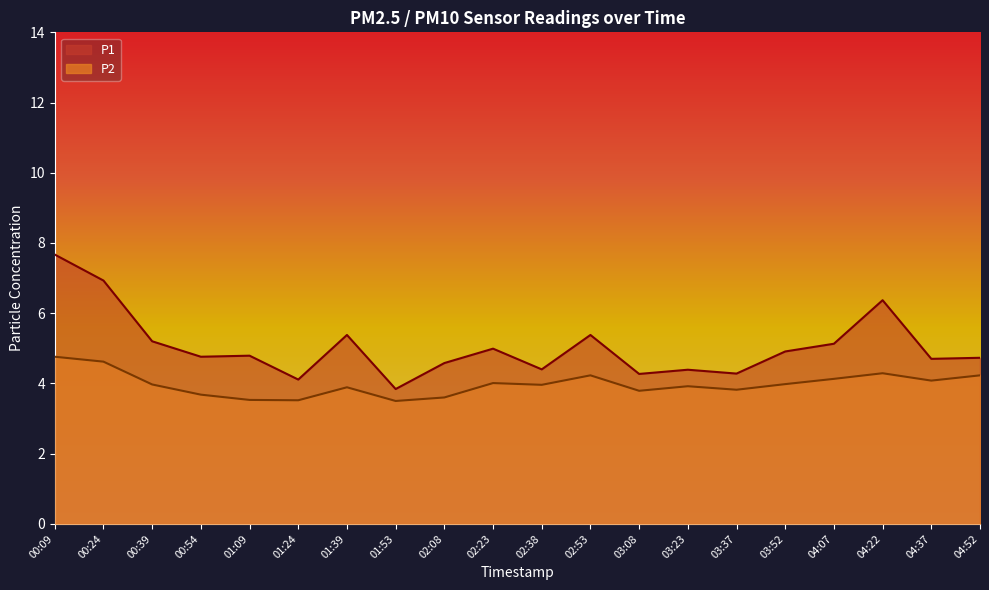

What is the value of the P1 point at the 7th from the left?

5.4